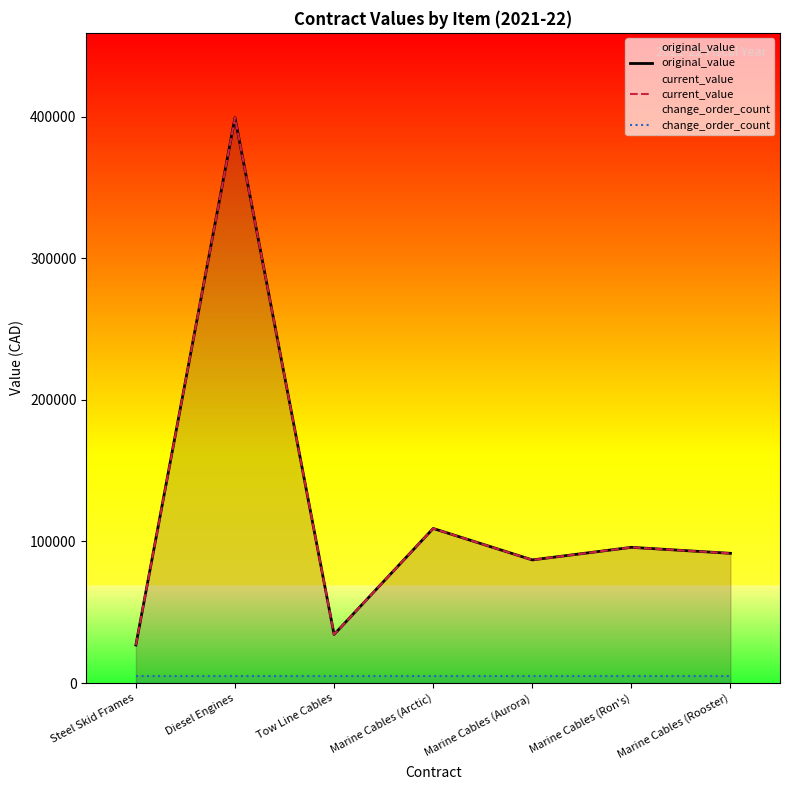

What is the minimum value shown in the chart?

5000.0